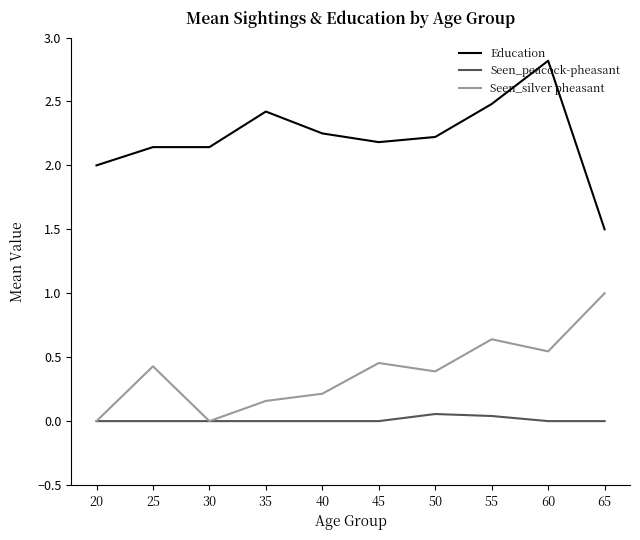

What is the approximate value of Education at 65?

1.5